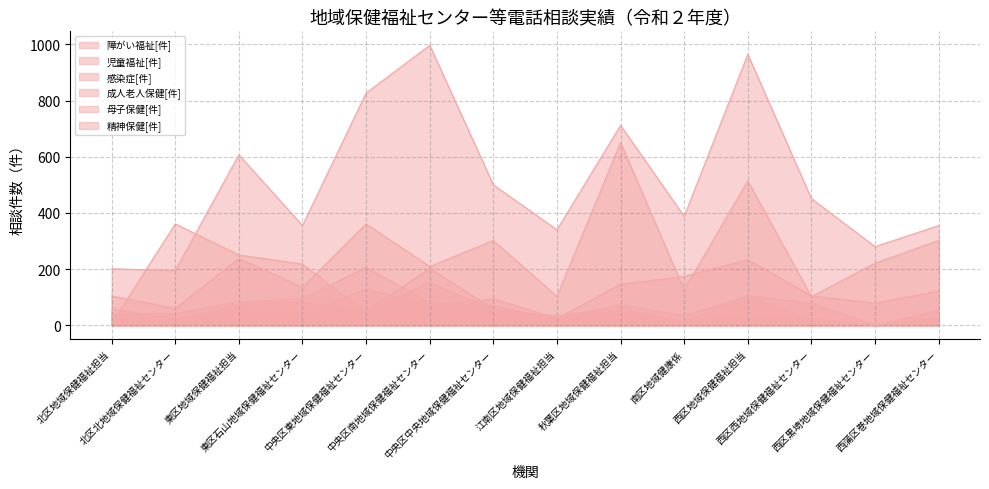

Where does the 母子保健[件] series first go above 451?

東区地域保健福祉担当